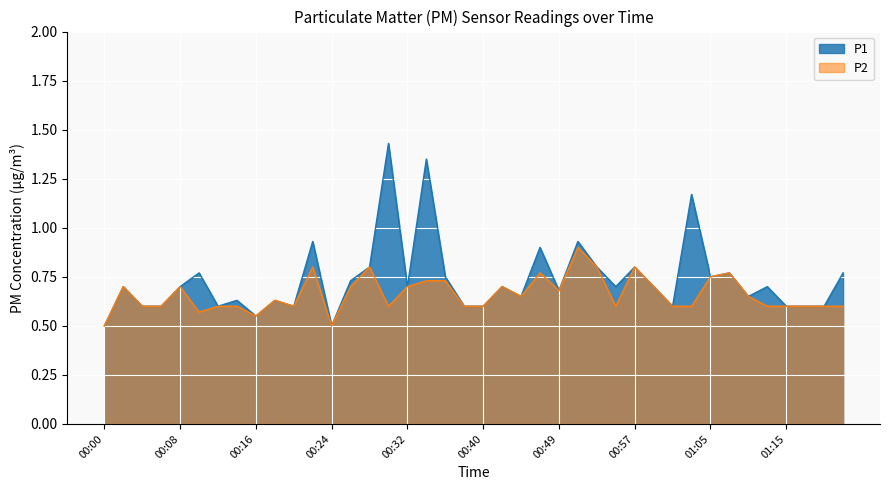

Which series has the widest spread of values?

P1